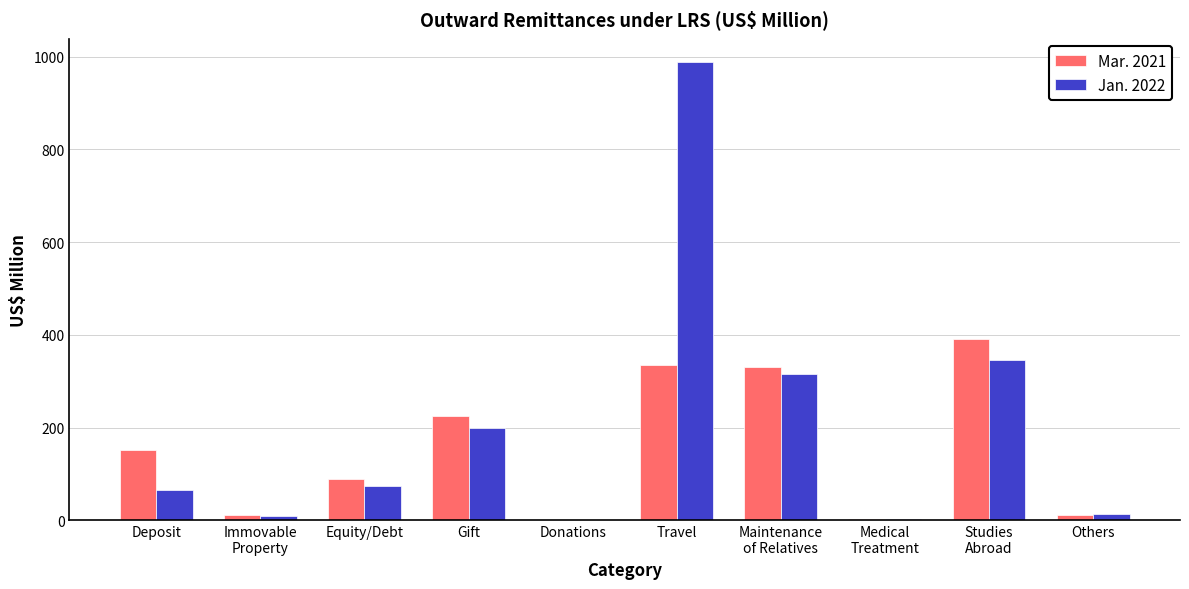

At which category is the sum across all series the highest?

Travel